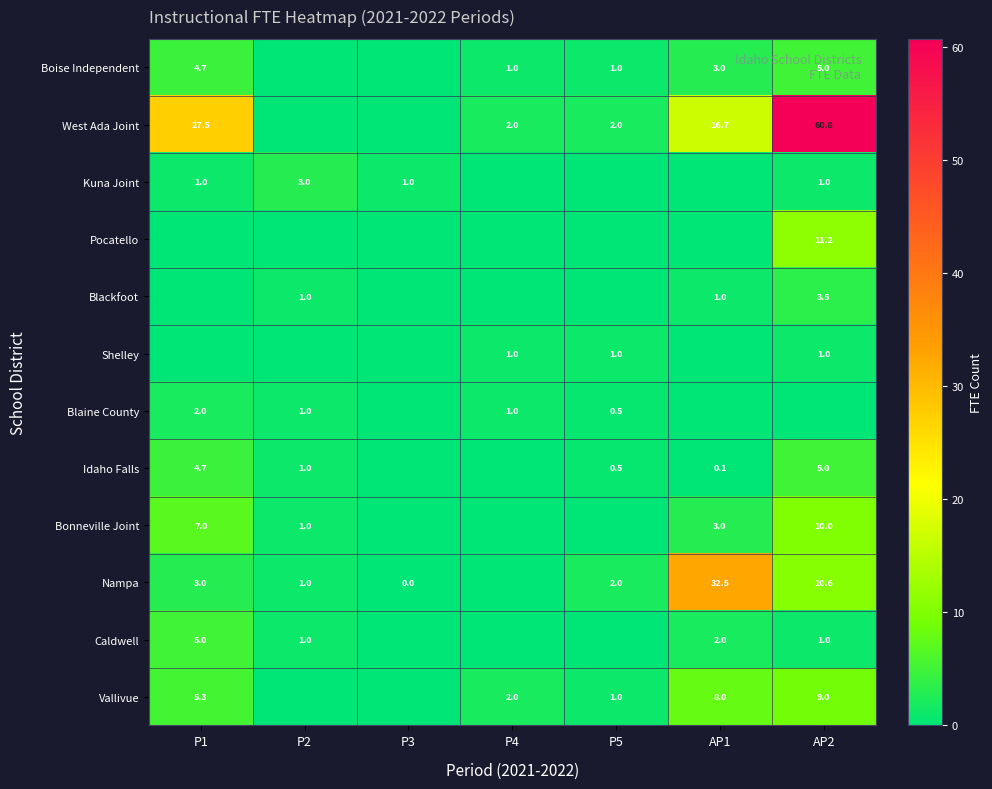

At how many categories does at least one series exceed 30?

2